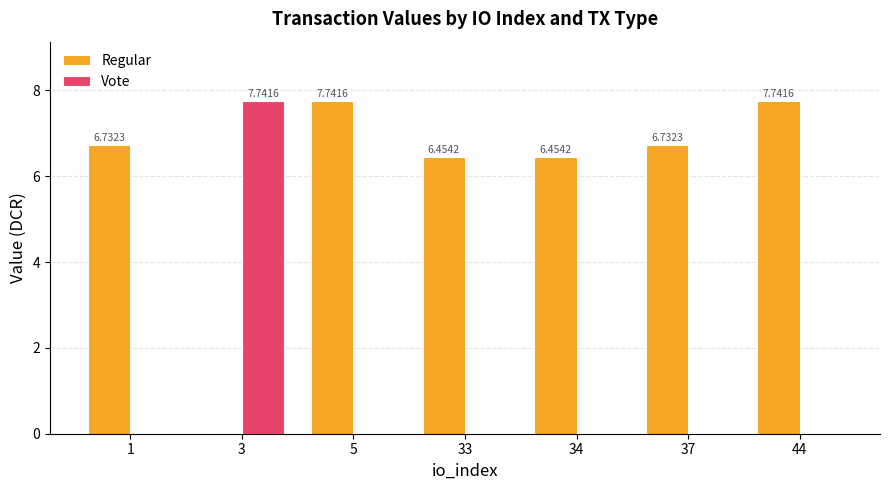

What is the approximate value of Regular at 1?

6.7